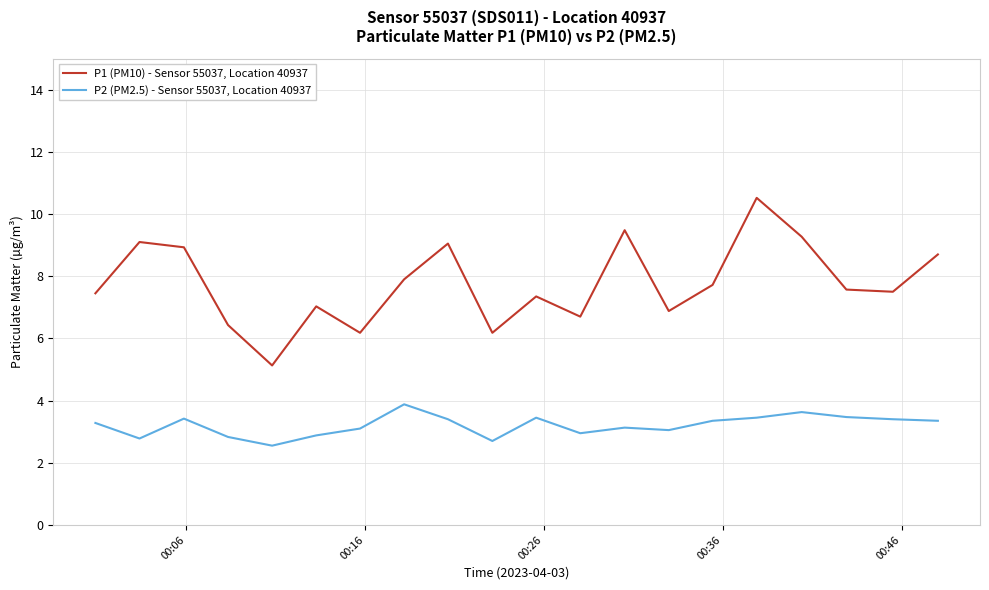

List the series in order of their overall mean, lowest first.

P2 (PM2.5) - Sensor 55037, Location 40937, P1 (PM10) - Sensor 55037, Location 40937